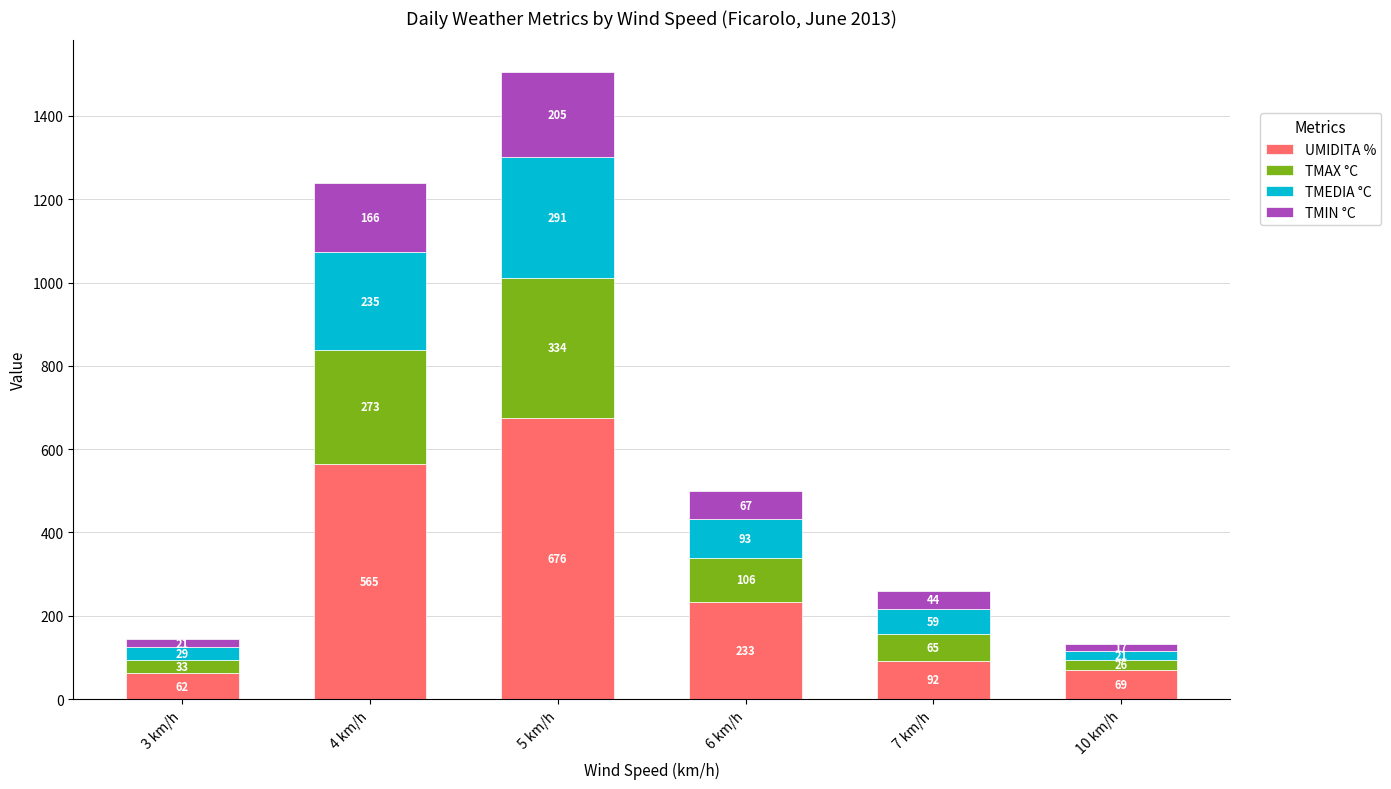

List the labels in order of UMIDITA % value, largest first.

5 km/h, 4 km/h, 6 km/h, 7 km/h, 10 km/h, 3 km/h